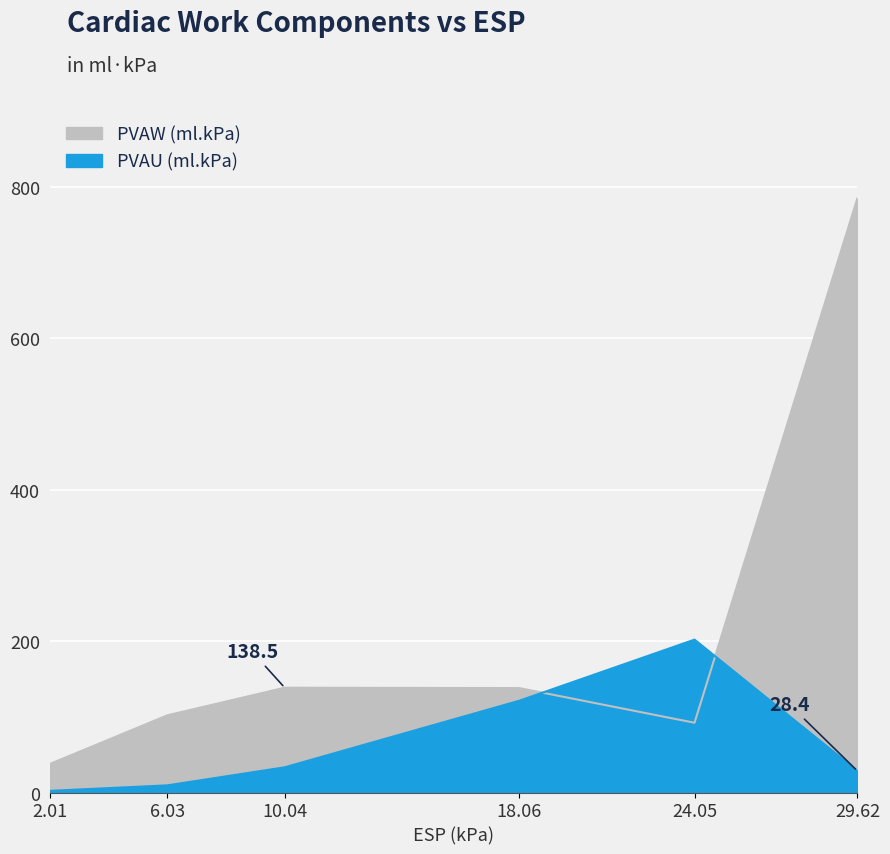

Reading right to left, what are all the values shown in this chart?

PVAW (ml.kPa): 785.3	92.2	138.0	138.5	102.0	37.7
PVAU (ml.kPa): 28.4	202.0	121.3	33.3	9.5	2.2